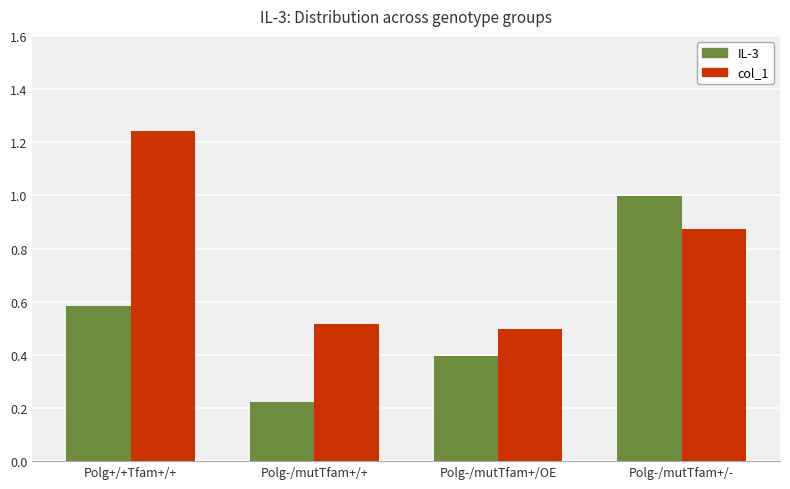

Between Polg-/mutTfam+/+ and Polg-/mutTfam+/OE, which series saw the biggest shift?

IL-3